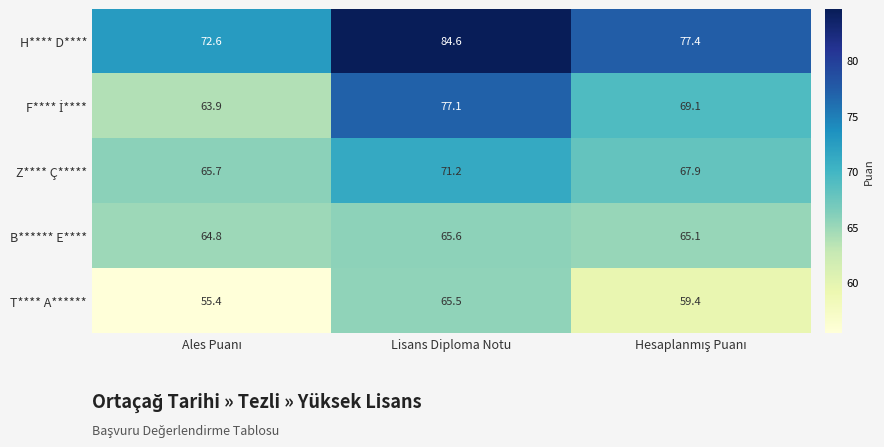

How many series are shown in this chart?

5